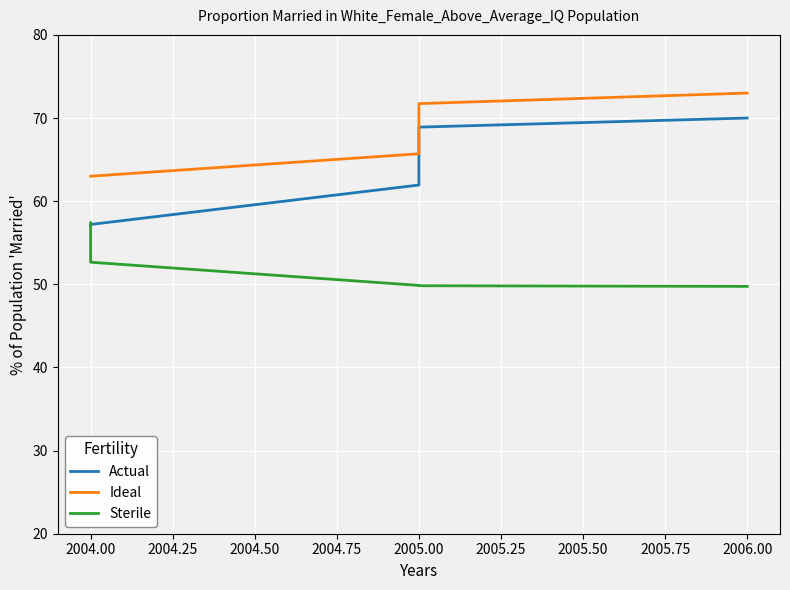

Which series changed the most between 2004.00 and 2005.00?

Actual